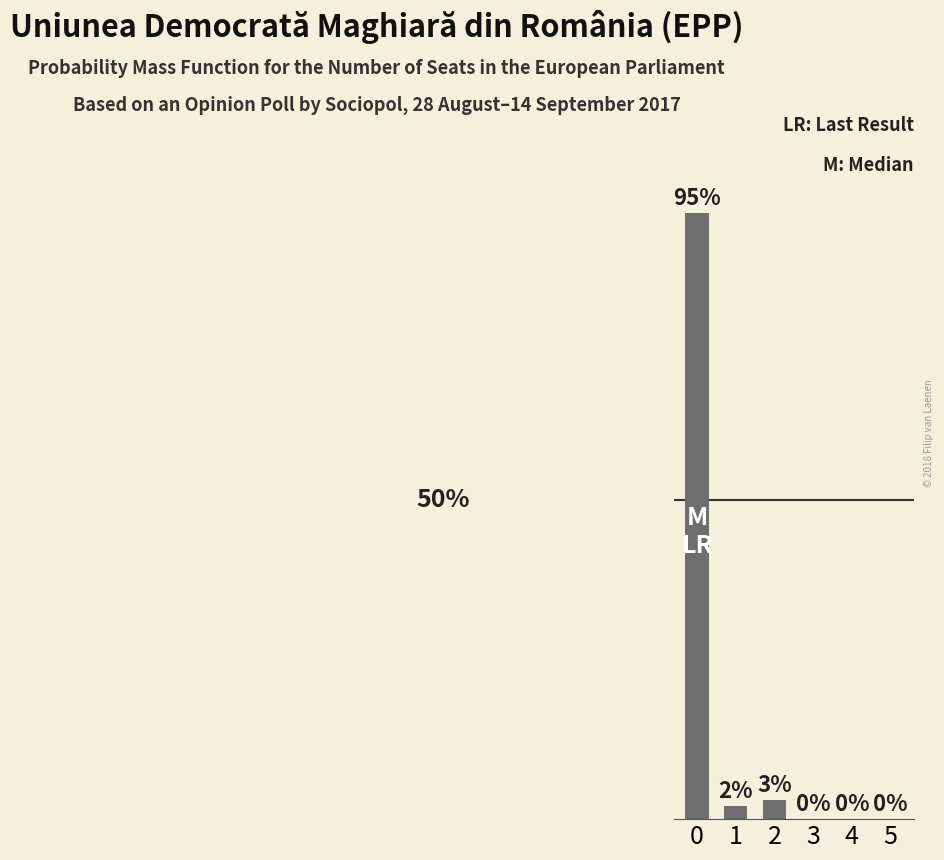

The value at 3 is -34. True or false?

False